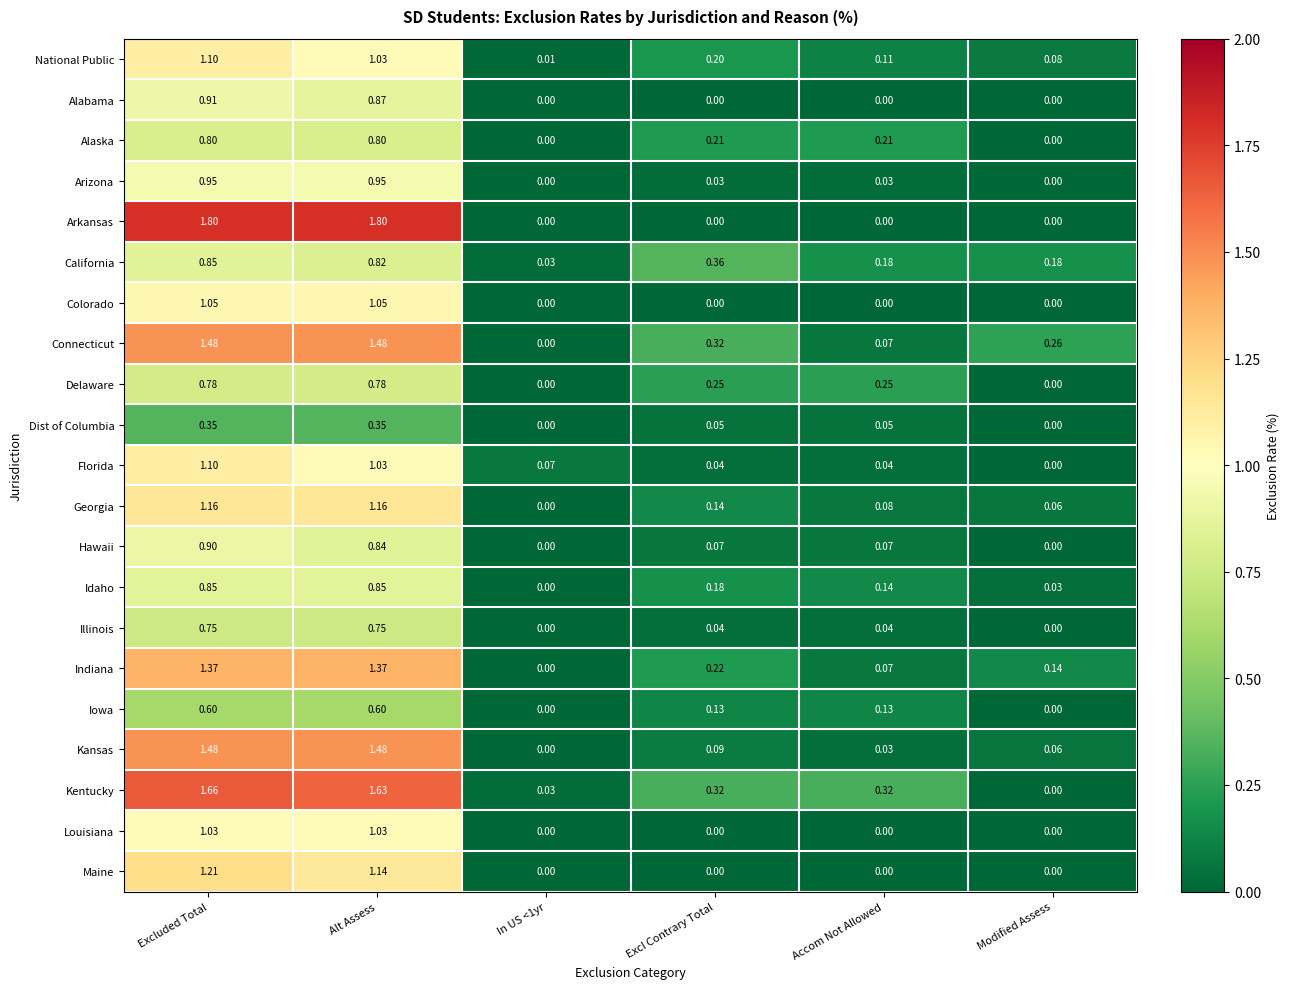

At how many categories does at least one series exceed 0?

6